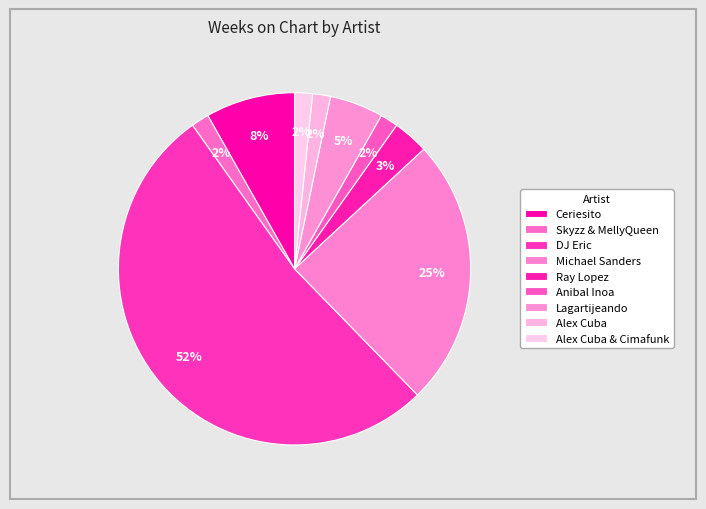

To the nearest percent, what is the average slice percentage?

11%